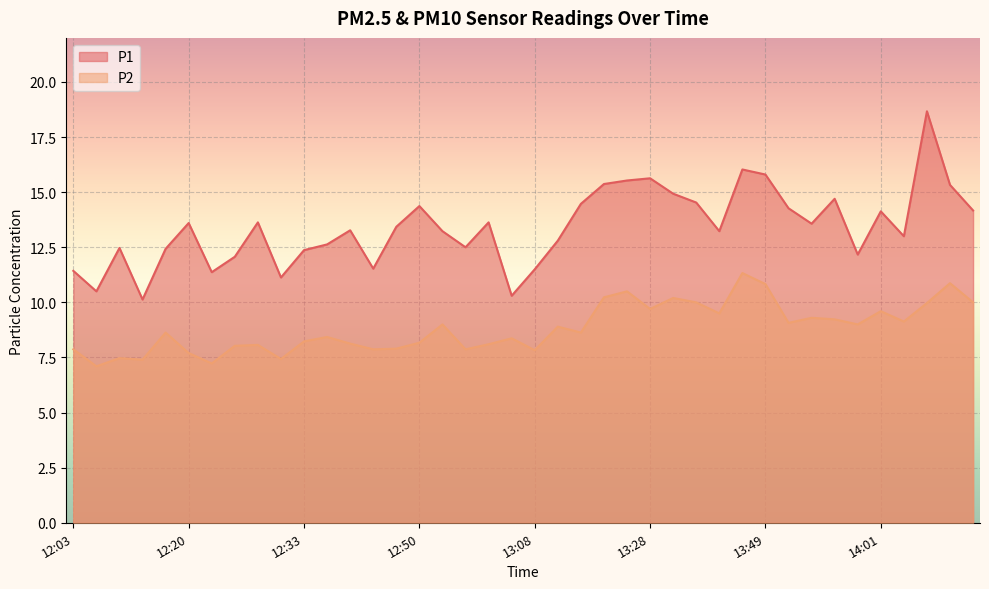

True or false: P2 and P1 intersect in this chart.

False